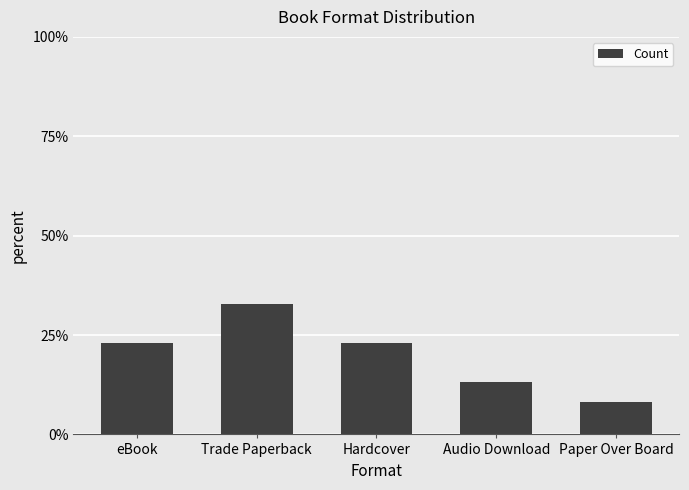

Are the bars horizontal?

No